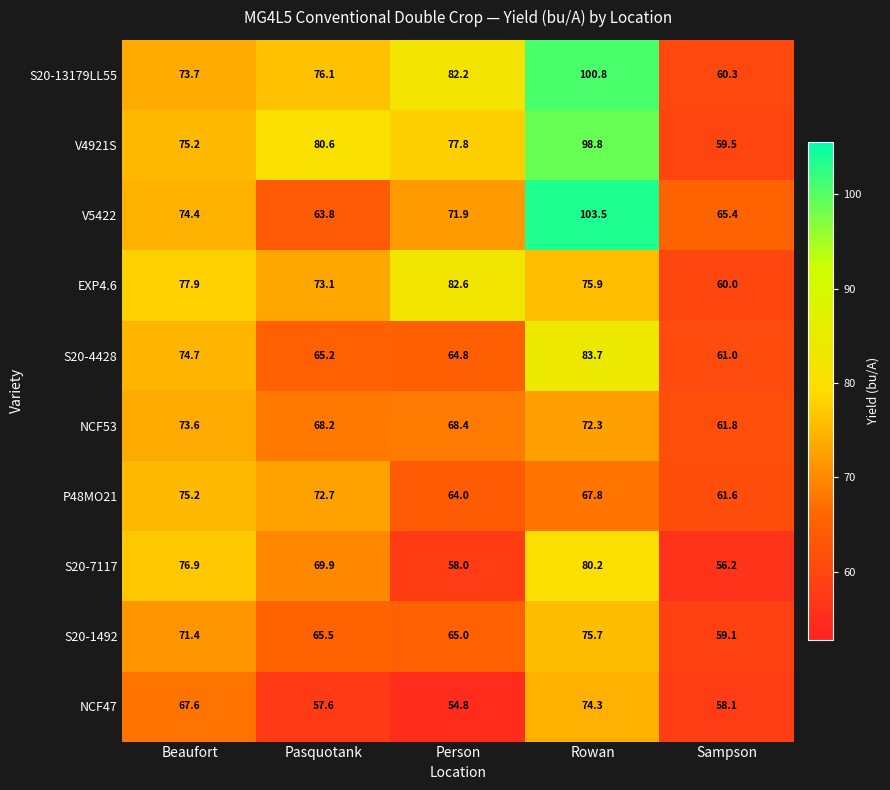

What is the sum of the S20-13179LL55 values at Beaufort and Person?

155.9